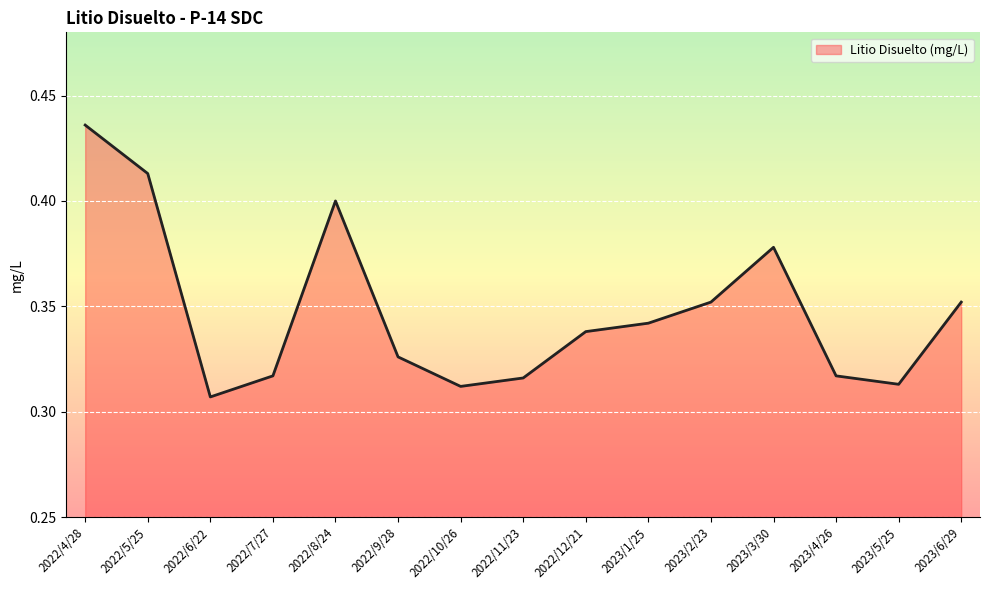

Between 2022/4/28 and 2023/3/30, which is larger?

2022/4/28